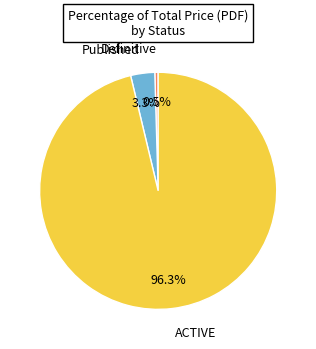

Is there a majority slice in this chart?

Yes